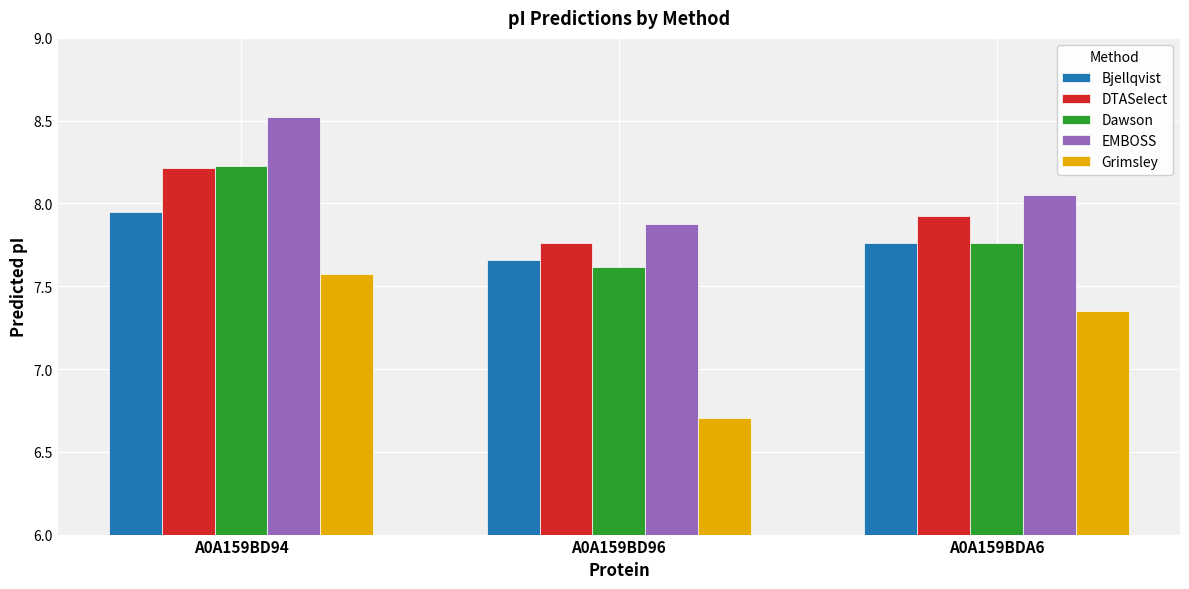

At which label does Grimsley reach its peak?

A0A159BD94